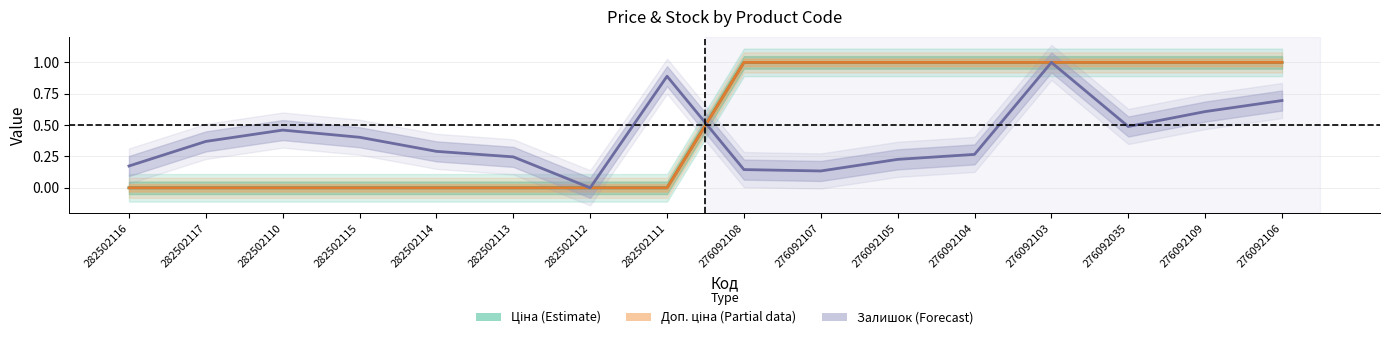

What is the average value of the Залишок series?

0.4